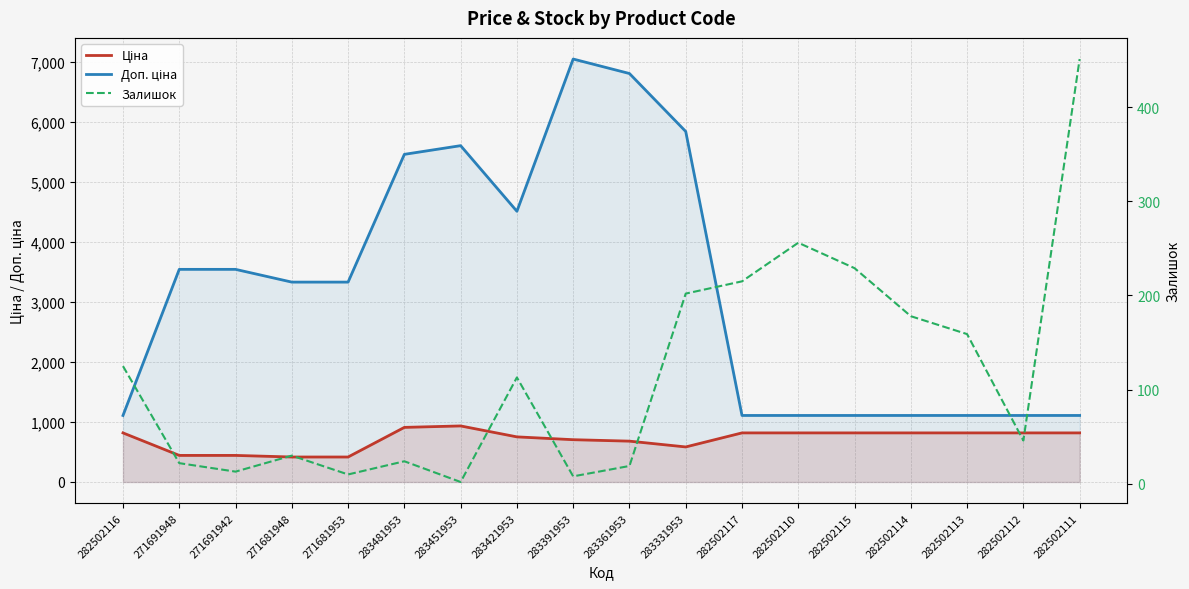

Reading right to left, extract all data points from this chart.

Ціна: 282502111=818.5	282502112=818.5	282502113=818.5	282502114=818.5	282502115=818.5	282502110=818.5	282502117=818.5	283331953=584.4	283361953=681.0	283391953=705.1	283421953=752.2	283451953=934.5	283481953=910.4	271681953=416.6	271681948=416.6	271691942=443.1	271691948=443.1	282502116=818.5
Доп. ціна: 282502111=1109.2	282502112=1109.2	282502113=1109.2	282502114=1109.2	282502115=1109.2	282502110=1109.2	282502117=1109.2	283331953=5843.9	283361953=6809.8	283391953=7051.3	283421953=4513.3	283451953=5607.2	283481953=5462.3	271681953=3332.5	271681948=3332.5	271691942=3545.0	271691948=3545.0	282502116=1109.2
Залишок: 282502111=451.0	282502112=46.0	282502113=159.0	282502114=178.0	282502115=229.0	282502110=256.0	282502117=215.0	283331953=202.0	283361953=19.0	283391953=8.0	283421953=113.0	283451953=2.0	283481953=24.0	271681953=10.0	271681948=30.0	271691942=13.0	271691948=22.0	282502116=125.0